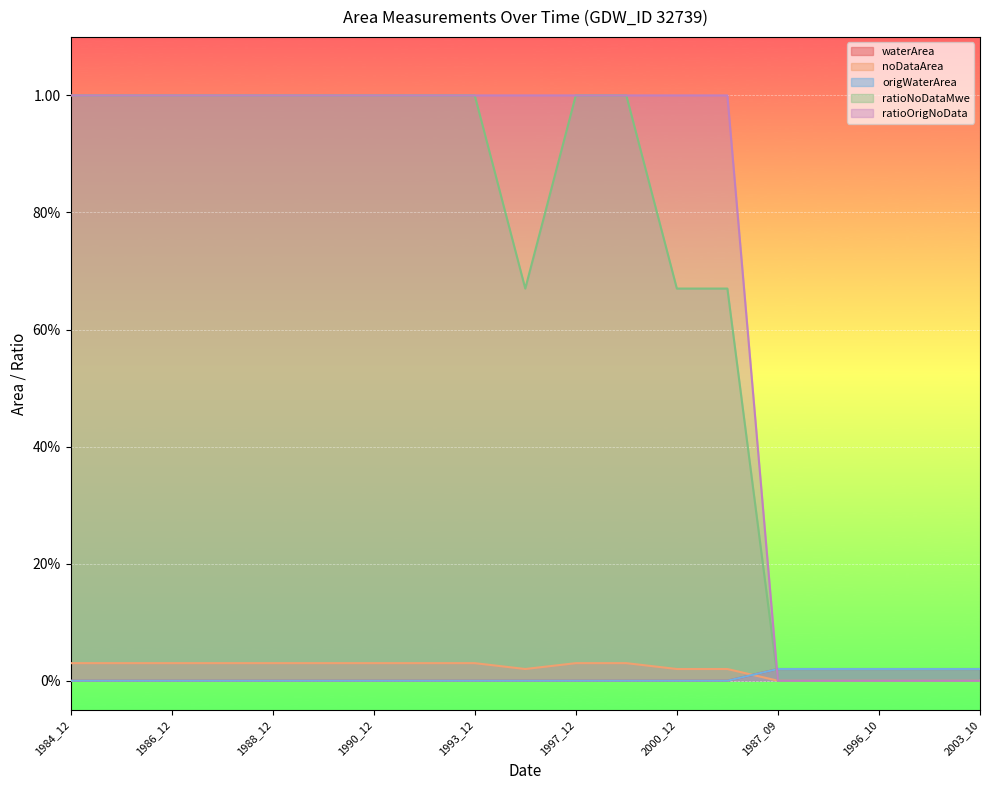

True or false: origWaterArea and waterArea intersect in this chart.

False